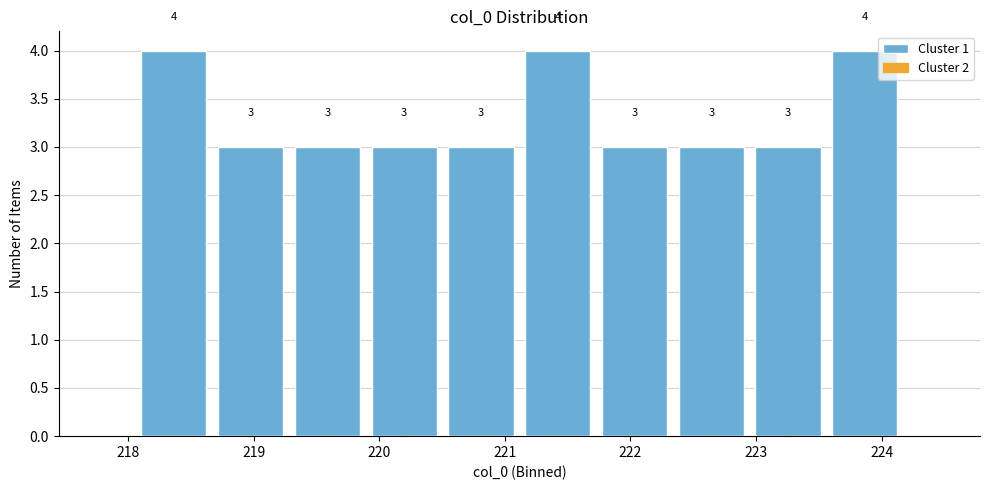

What is the height of the bar covering 220.5 to 221.1 on the x-axis? The bar edges are not printed on the chart, so give them approximately, as read against the axis.

3